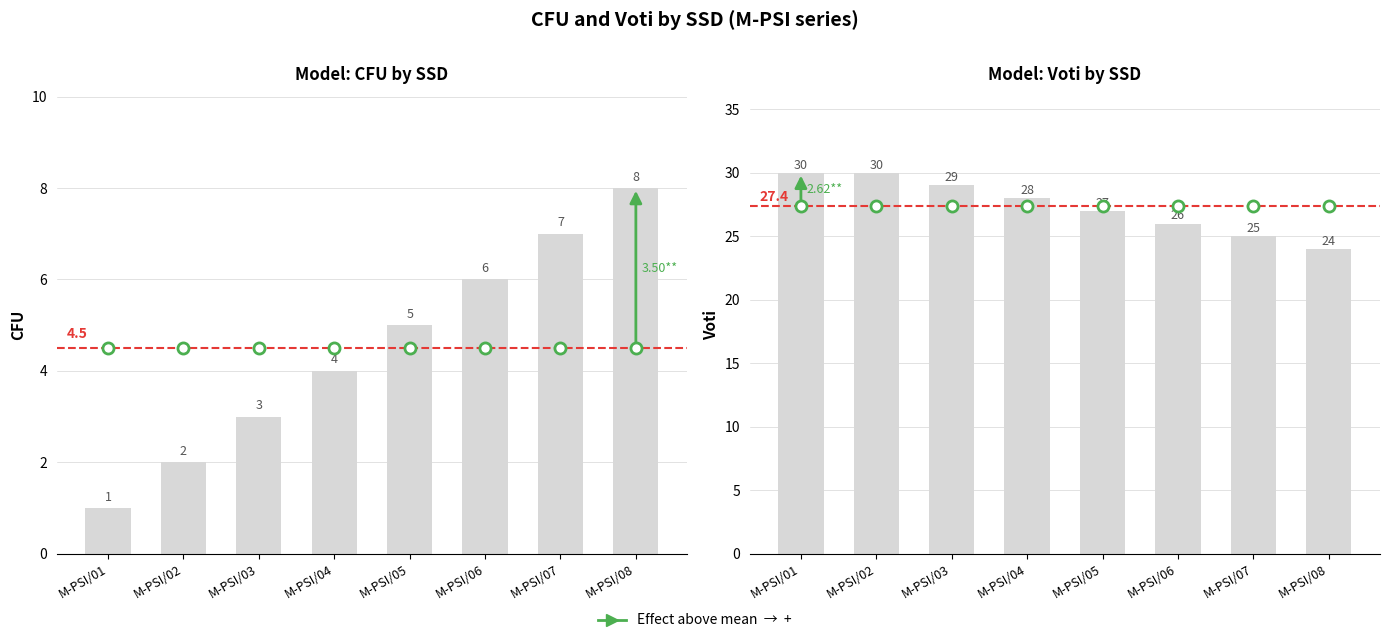

How many groups of bars are there?

8